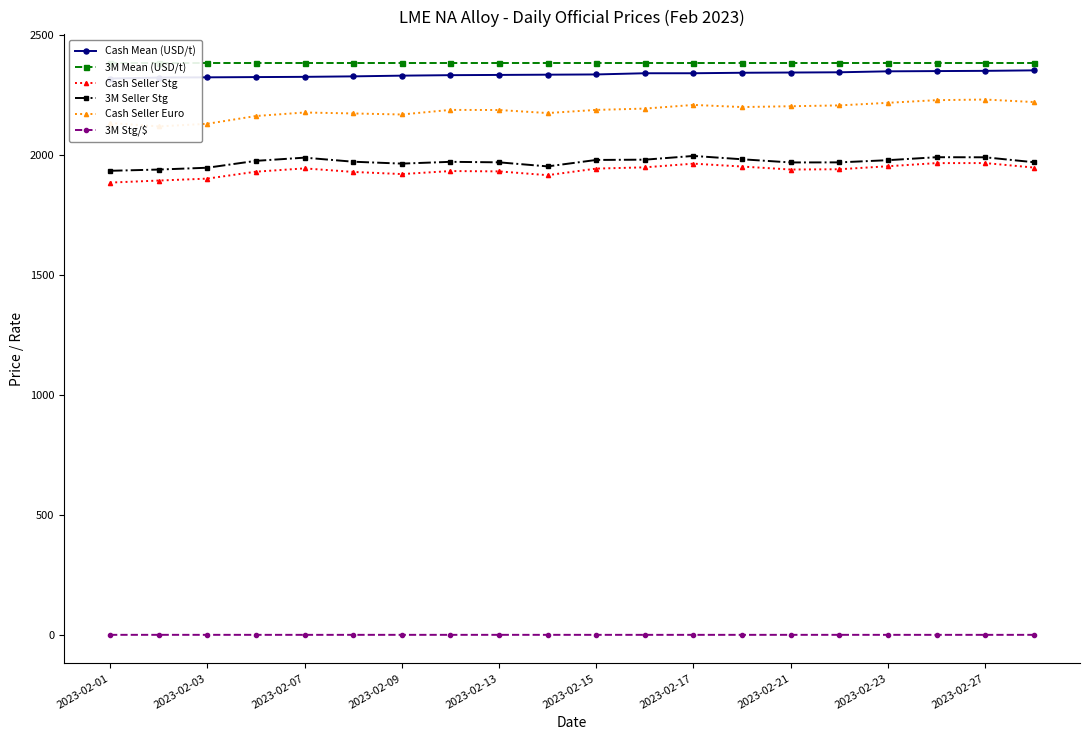

What is the lowest value of the Cash Seller Stg series?

1885.5